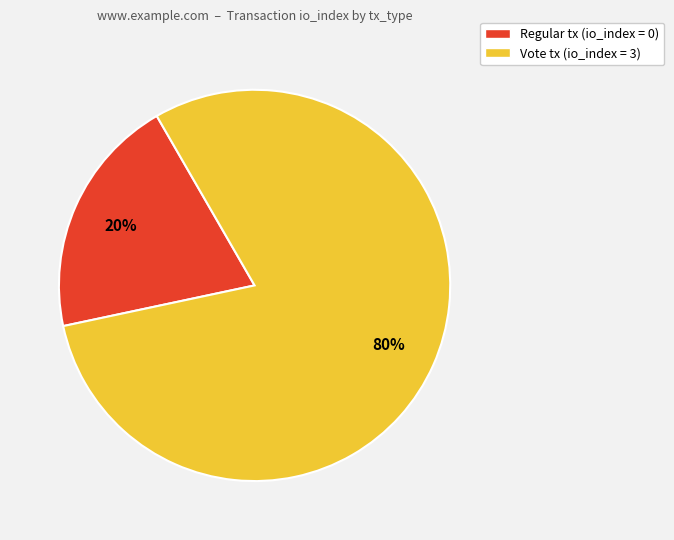

Is there any slice that represents more than half of the pie?

Yes